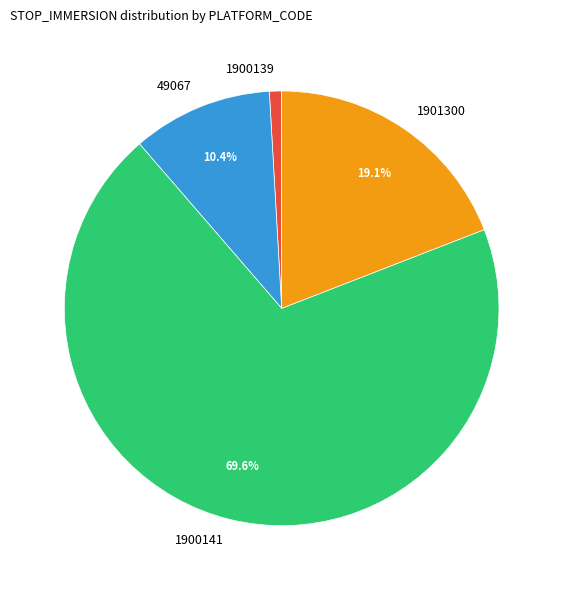

How many segments does this pie chart have?

4